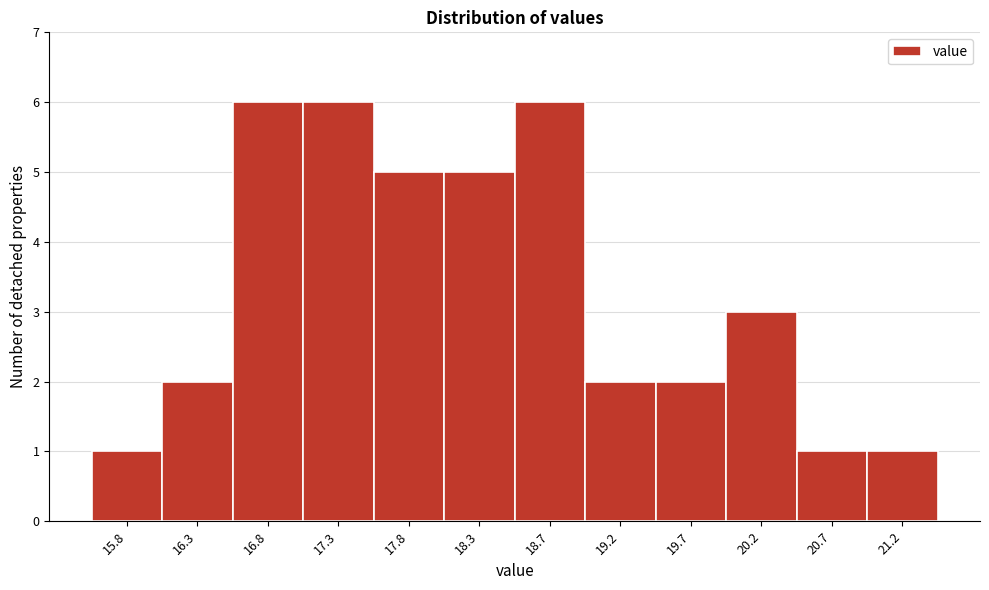

What is the height of the bar covering 19.00 to 19.50 on the x-axis? Neither the bar edges nor the heights are printed on the chart, so give them approximately, as read against the axes.

2